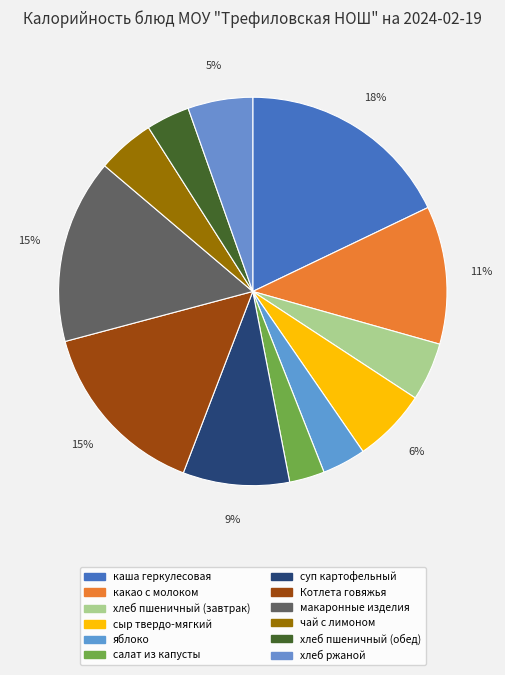

What percentage is the хлеб ржаной slice, to the nearest percent?

5%